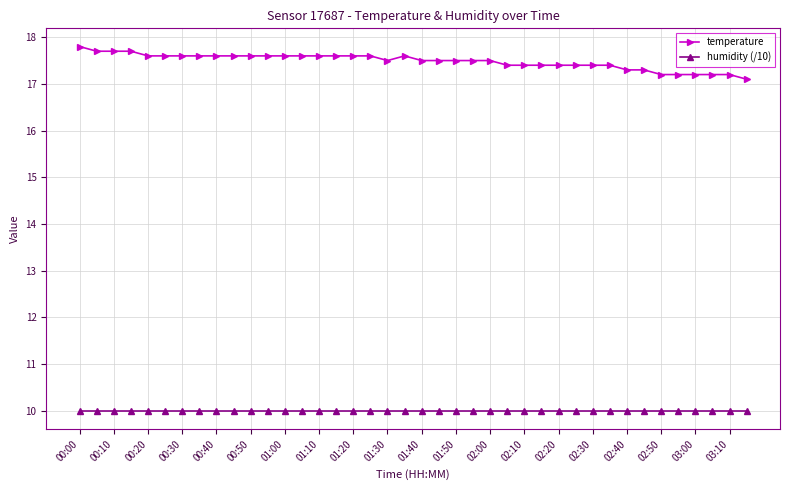

At how many categories does at least one series exceed 14?

40